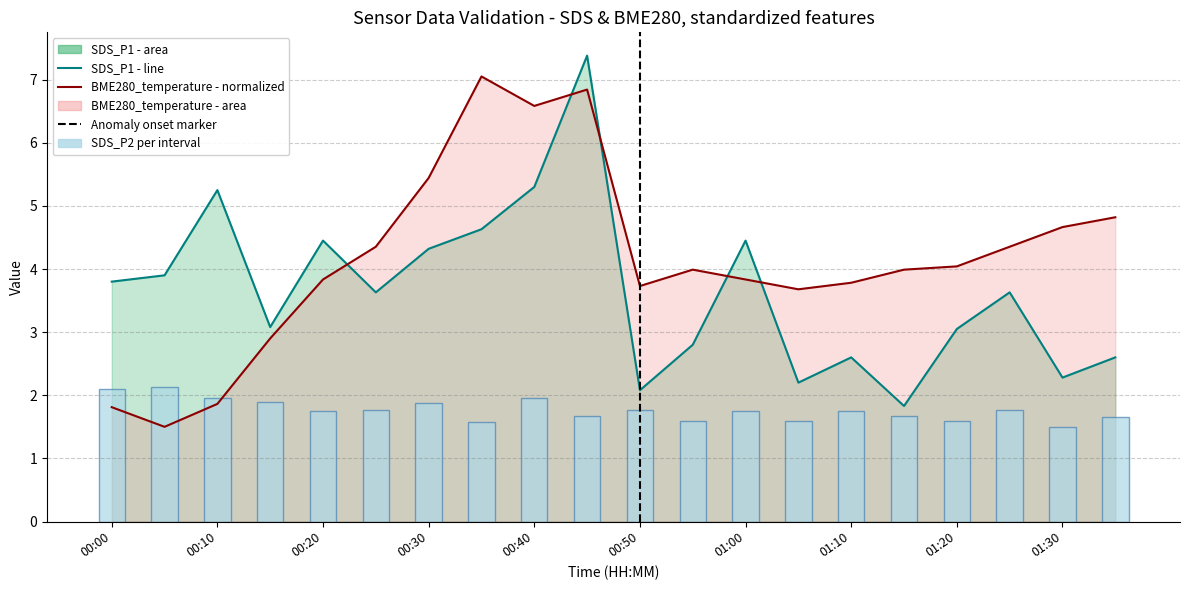

What is the difference between the SDS_P1 values at 00:40 and 01:20?

2.2